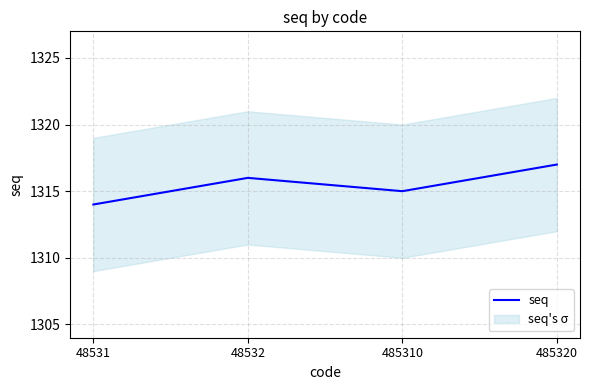

Rank the categories by value from lowest to highest.

48531, 485310, 48532, 485320